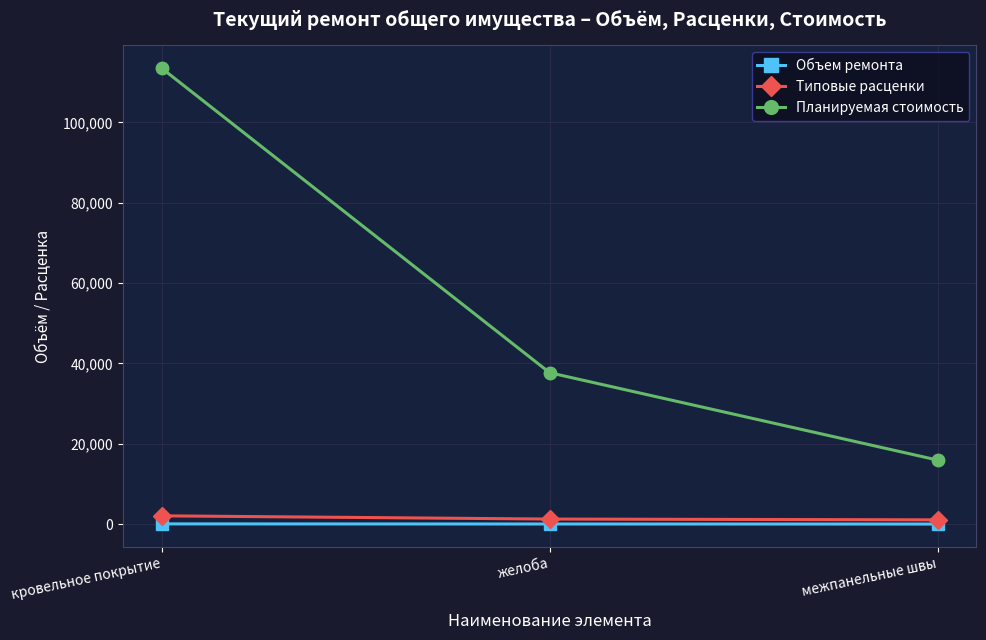

List the labels in order of Планируемая стоимость value, smallest first.

межпанельные швы, желоба, кровельное покрытие